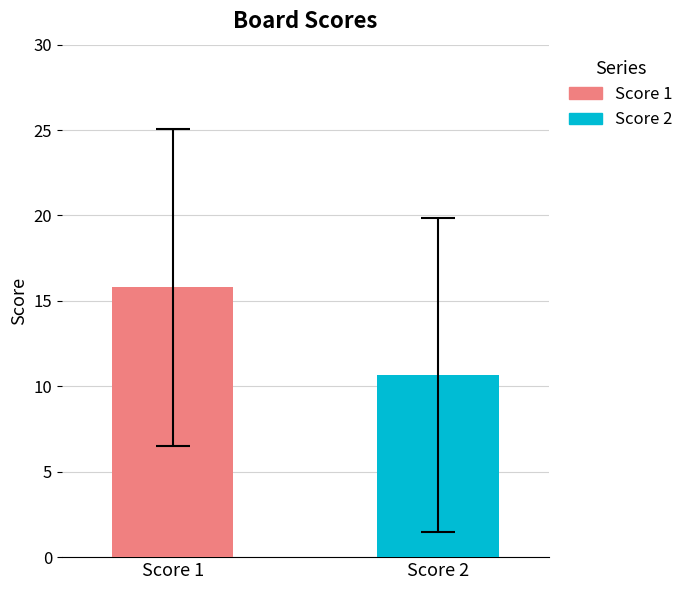

Rank the series by their maximum value, from highest to lowest.

Score 1, Score 2